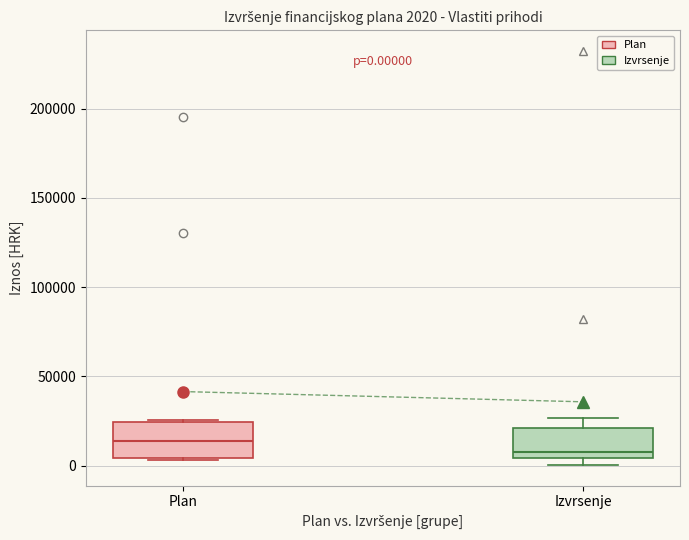

Which box has the lowest median line?

Izvrsenje